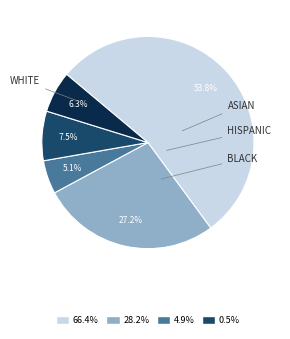

Is there a majority slice in this chart?

Yes